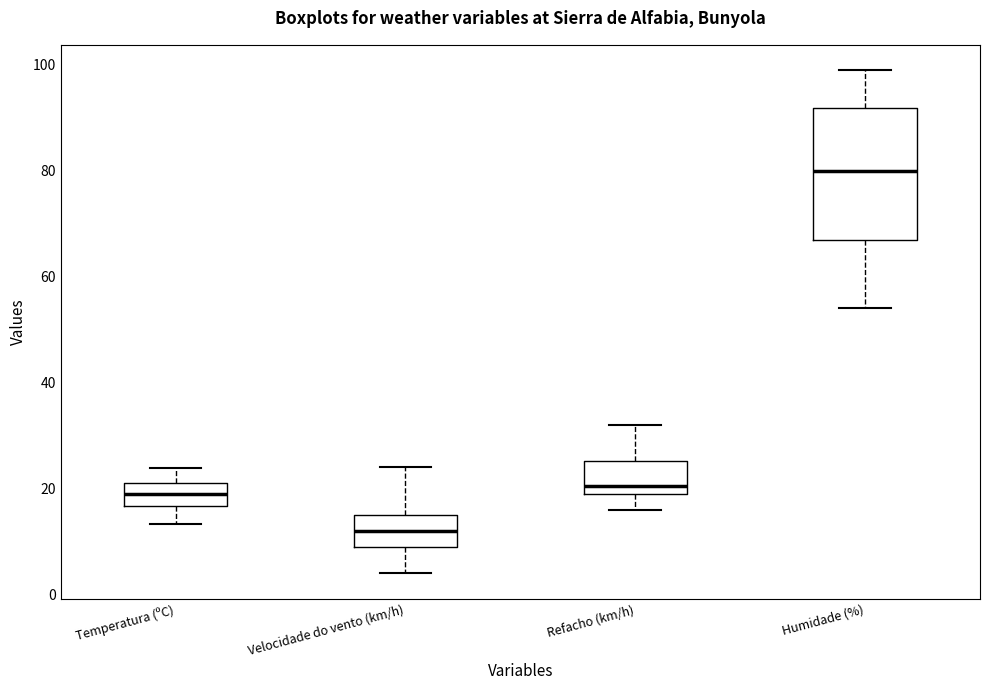

Which box's median line is the highest?

Humidade (%)